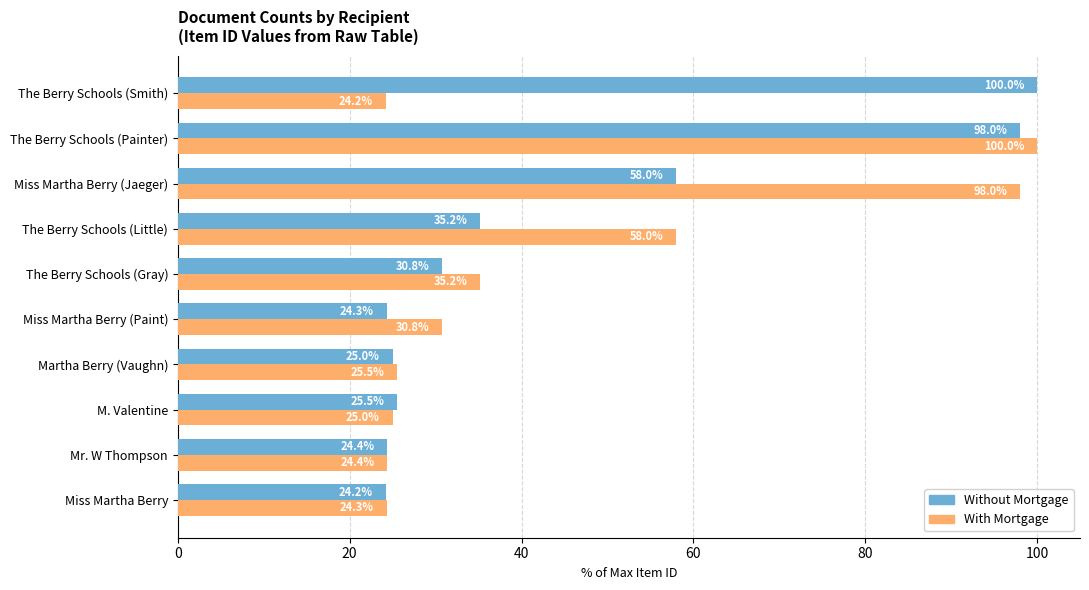

What is the difference between the maximum and minimum values in the Without Mortgage series?

75.8